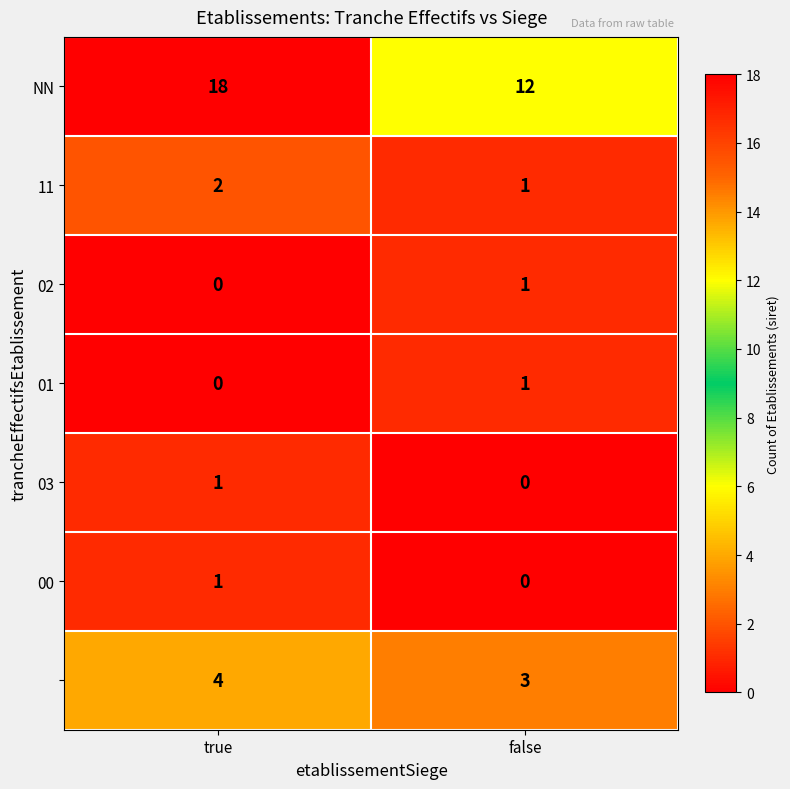

What is the total value across all series at true?

26